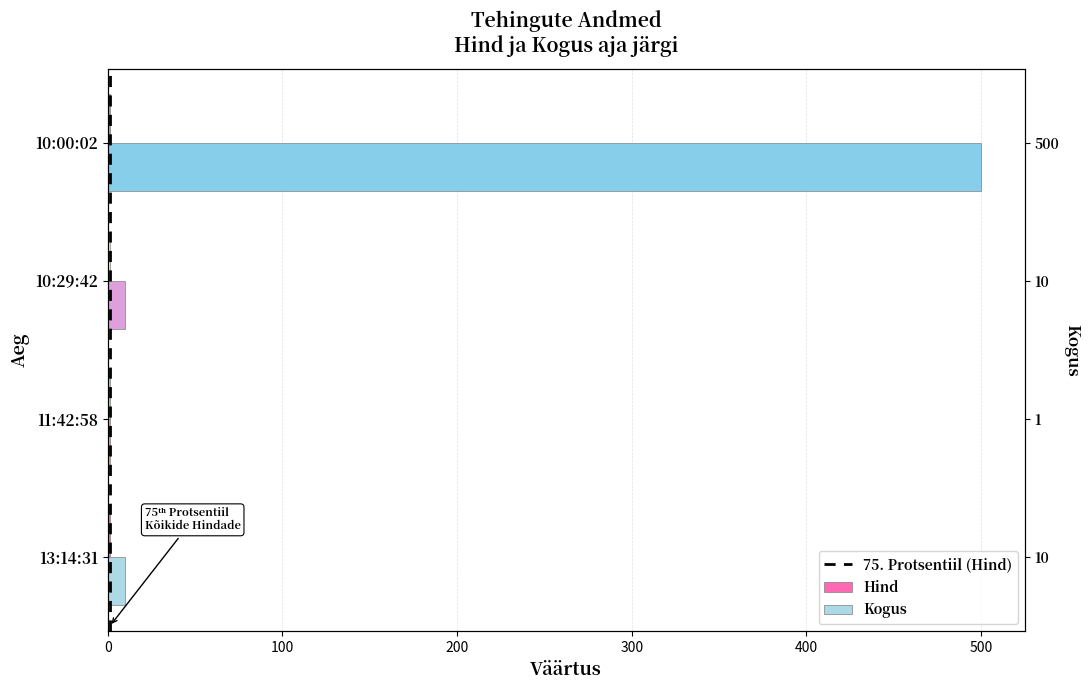

How many bars are there in each group?

2